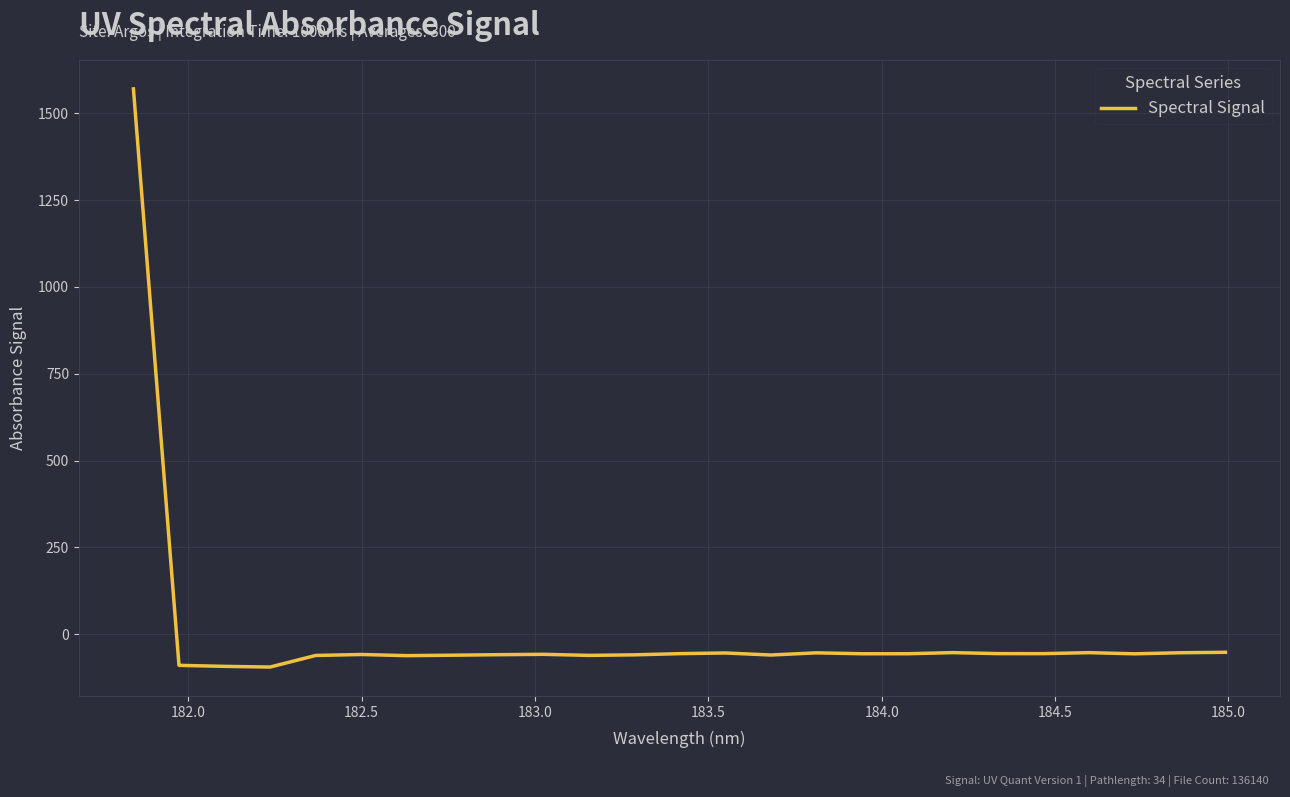

What is the smallest value displayed?

-94.9